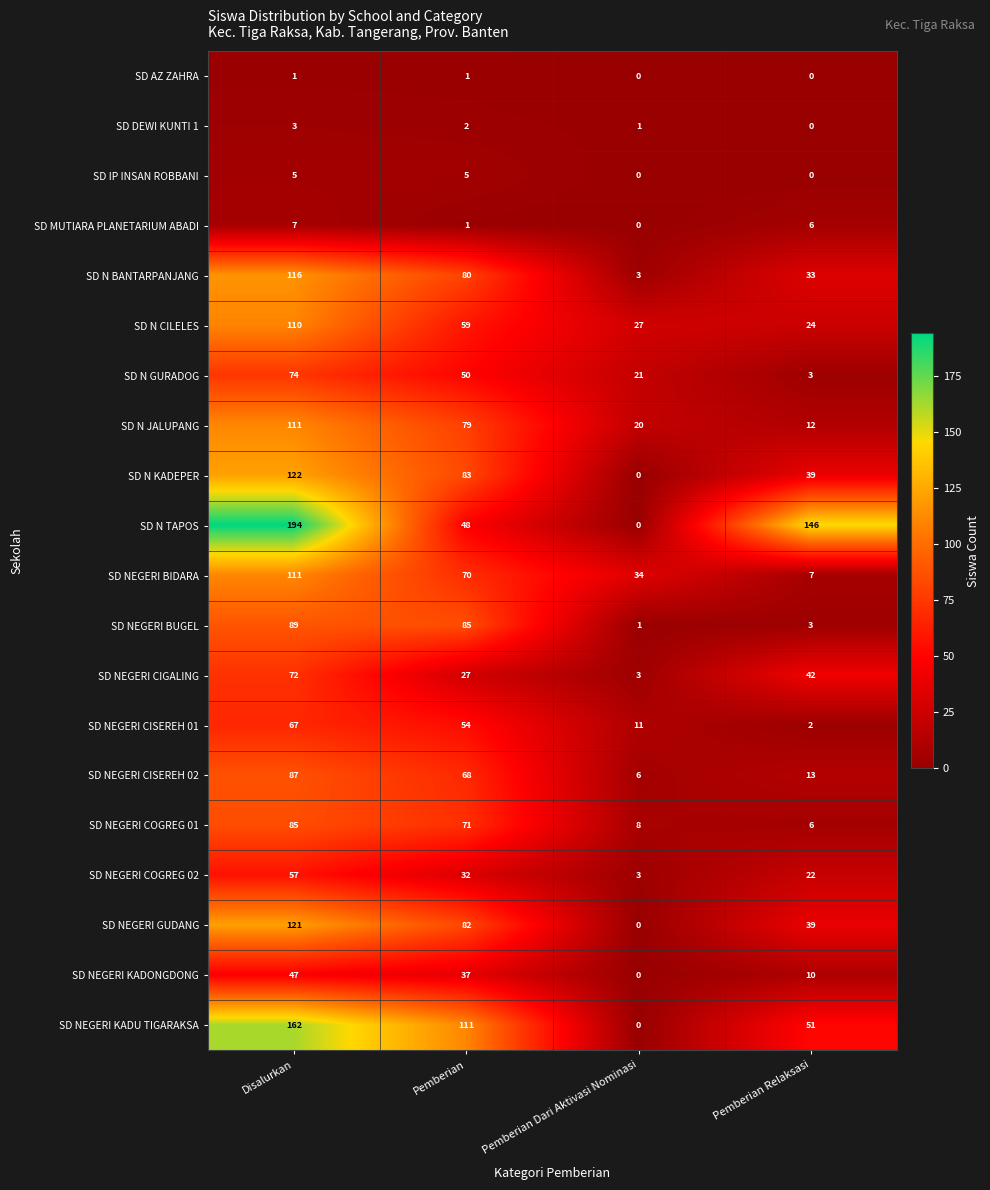

At which category does the chart reach its peak across all series?

Disalurkan